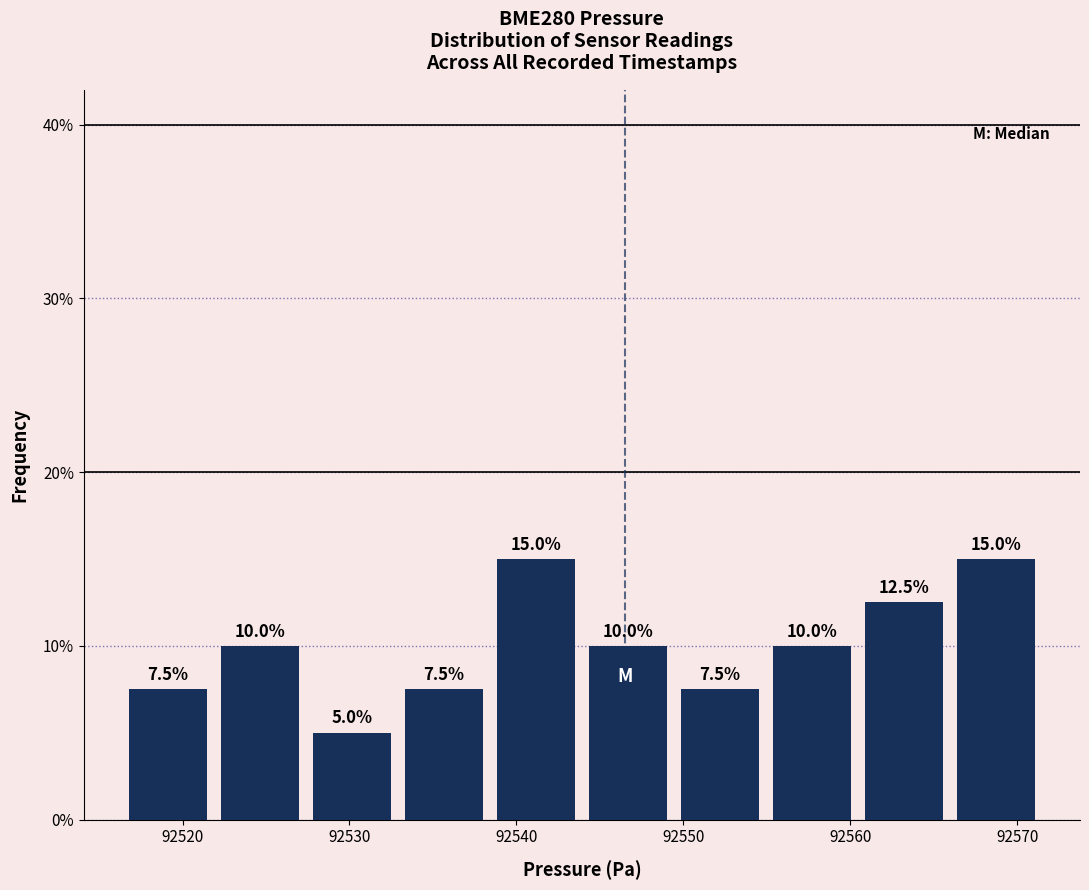

Reading left to right, list every bar in this chart as the range it spans on the x-axis followed by its height. The bar edges are not printed on the chart, so give them approximately, as read against the axis.

92516 to 92522: 7.5
92522 to 92527: 10.0
92527 to 92533: 5.0
92533 to 92538: 7.5
92538 to 92544: 15.0
92544 to 92549: 10.0
92549 to 92555: 7.5
92555 to 92560: 10.0
92560 to 92566: 12.5
92566 to 92571: 15.0